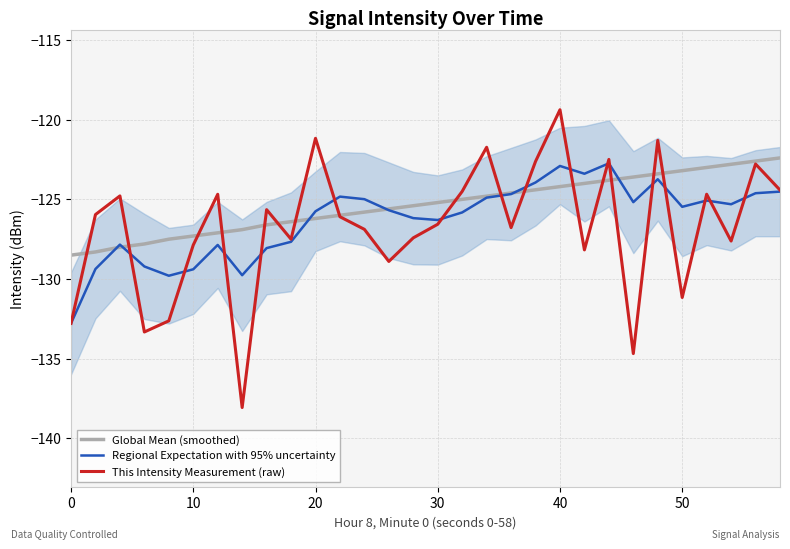

Rank the series by their average value, from lowest to highest.

This Intensity Measurement (raw), Regional Expectation with 95% uncertainty, Global Mean (smoothed)